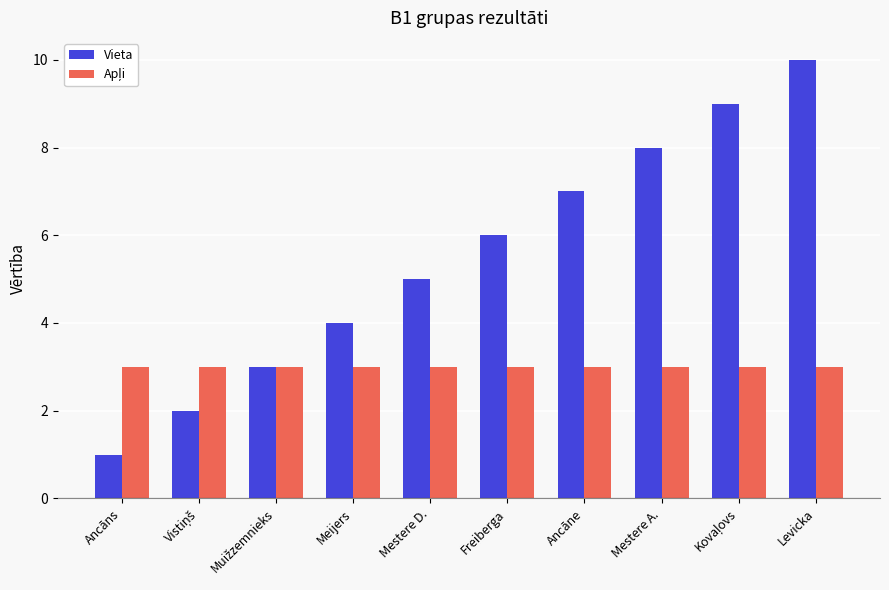

What position from the right is Mestere A.?

3